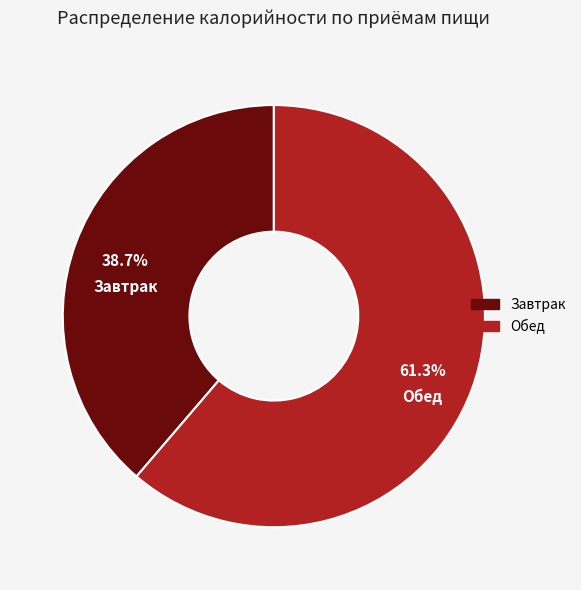

Which category has the smallest portion of the pie?

Завтрак